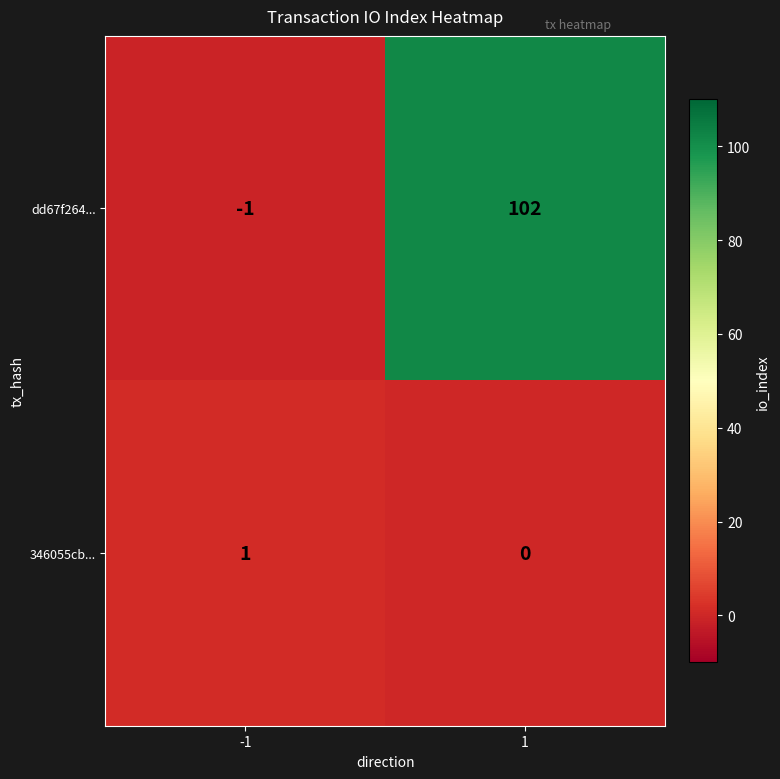

The 346055cb... series shows 2 at -1. True or false?

False